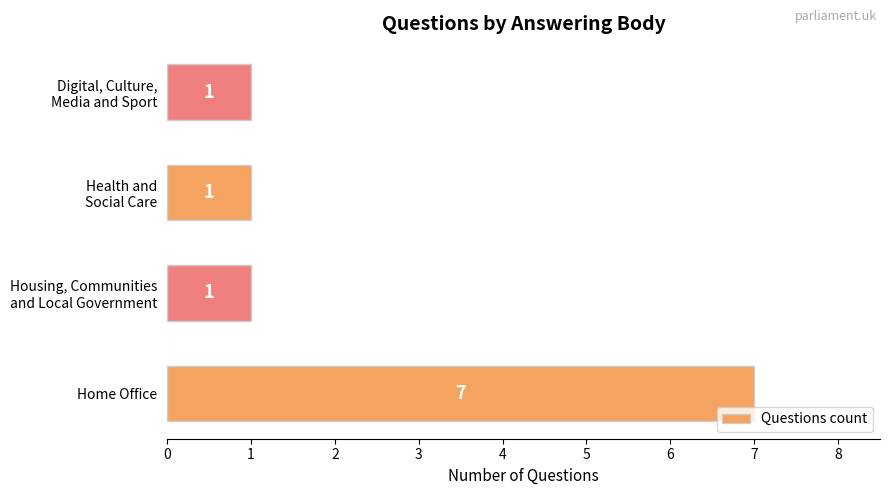

What is the sum of all values?

10